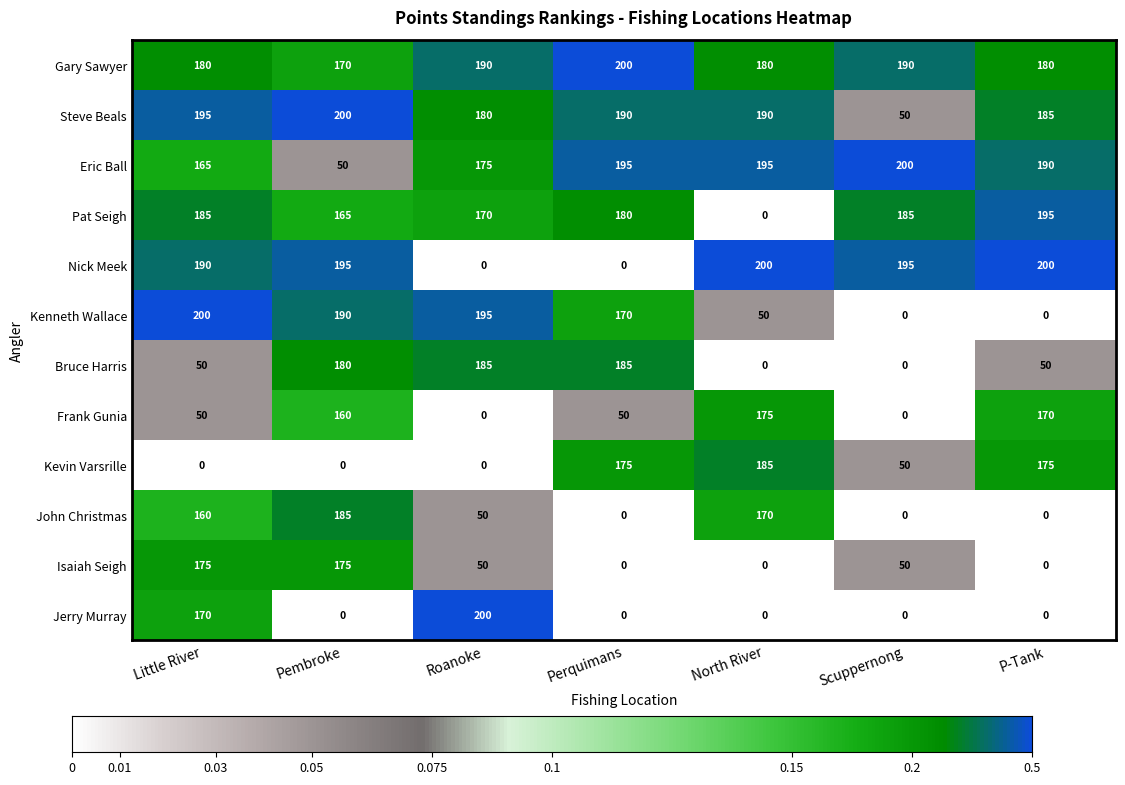

What is the approximate value of Kenneth Wallace at Pembroke?

190